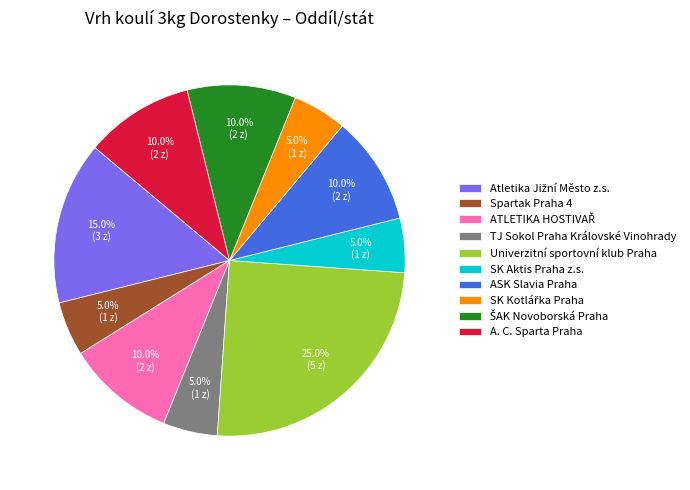

To the nearest percent, what percentage of the pie is Univerzitní sportovní klub Praha?

25%